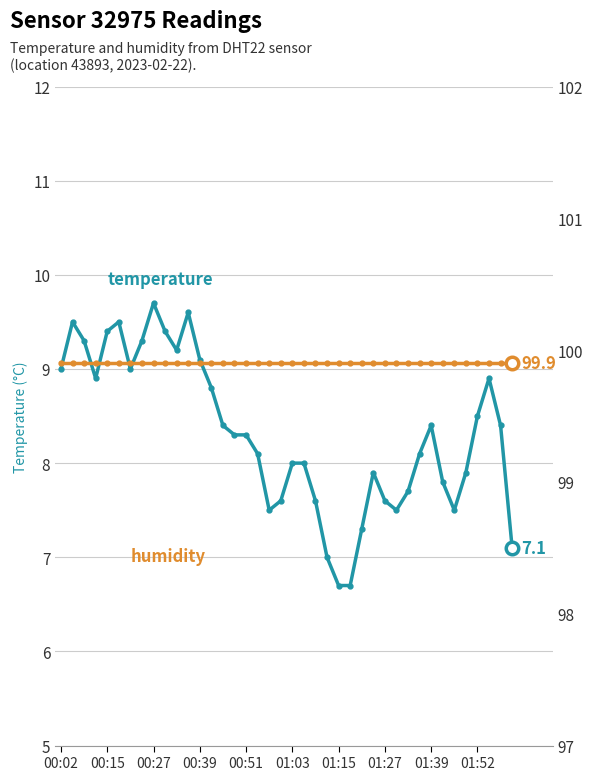

True or false: temperature and humidity intersect in this chart.

False